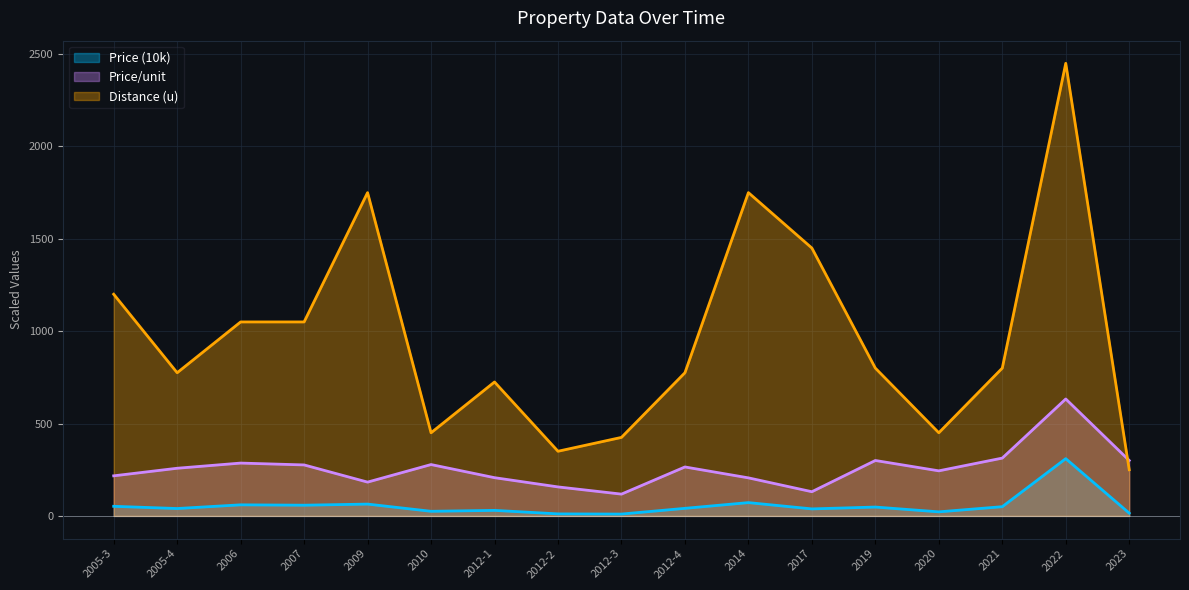

In Price (10k), how many points are lower than both neighbors (excluding endpoints)?

6